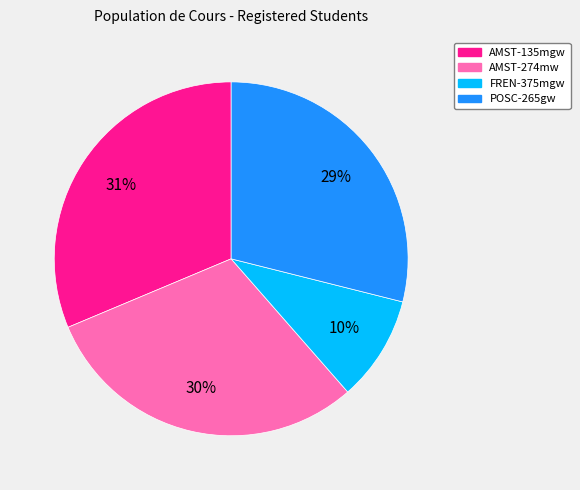

To the nearest percent, what percentage of the pie is AMST-135mgw?

31%